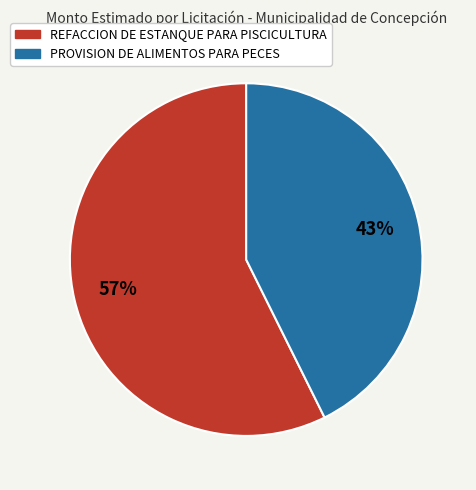

Which has a higher value, REFACCION DE ESTANQUE PARA PISCICULTURA or PROVISION DE ALIMENTOS PARA PECES?

REFACCION DE ESTANQUE PARA PISCICULTURA